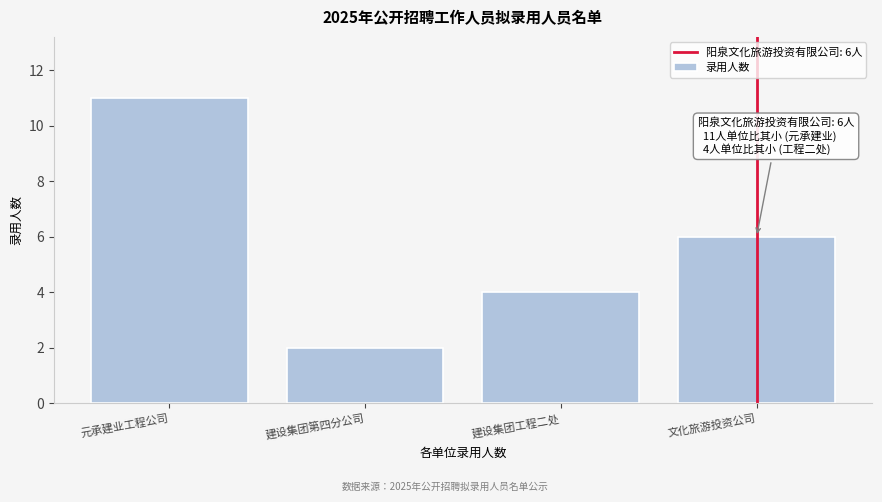

Reading left to right, what are all the values shown in this chart?

11	2	4	6